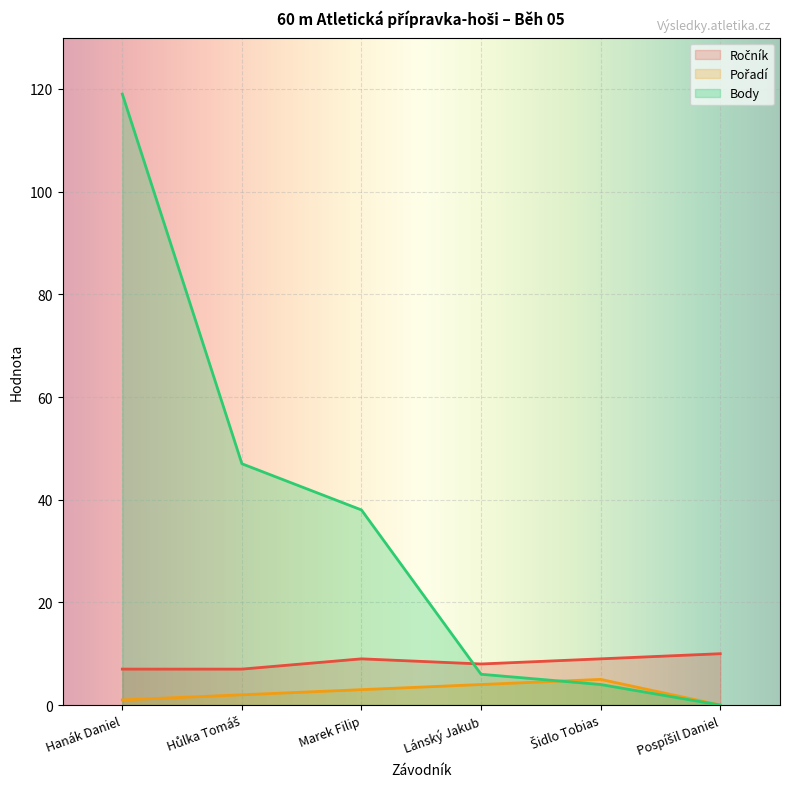

What position from the left is Lánský Jakub?

4